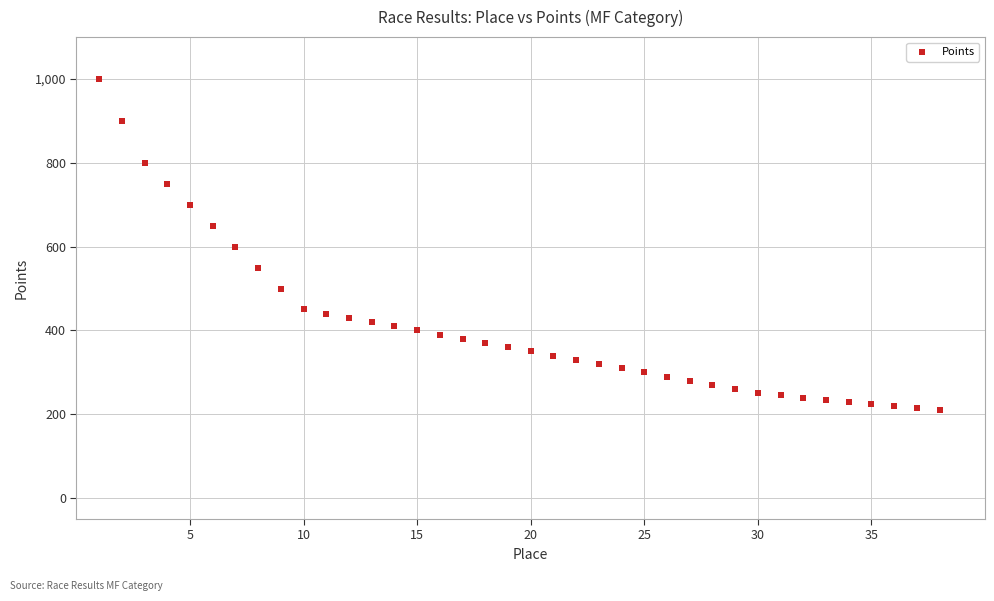

What is the range of X values (max minus min)?

37